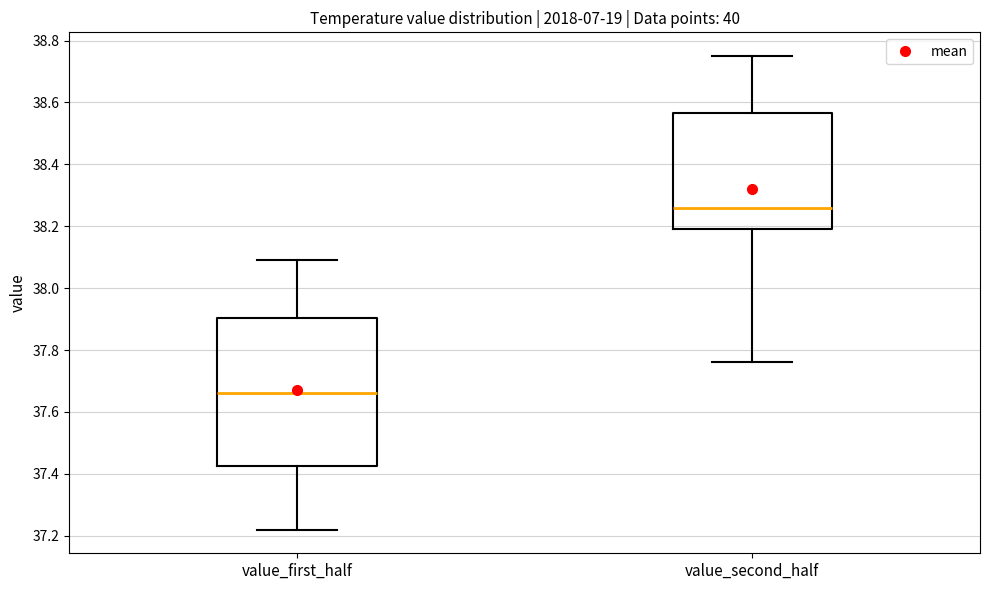

Reading left to right, read every box against the y-axis: the position of its median line, the range the box covers, and the ends of its whiskers. The values are not printed on the chart, so give them approximately, as read against the axis.

value_first_half: median 37.66, box 37.42 to 37.90, whiskers 37.22 to 38.10
value_second_half: median 38.26, box 38.20 to 38.56, whiskers 37.76 to 38.76